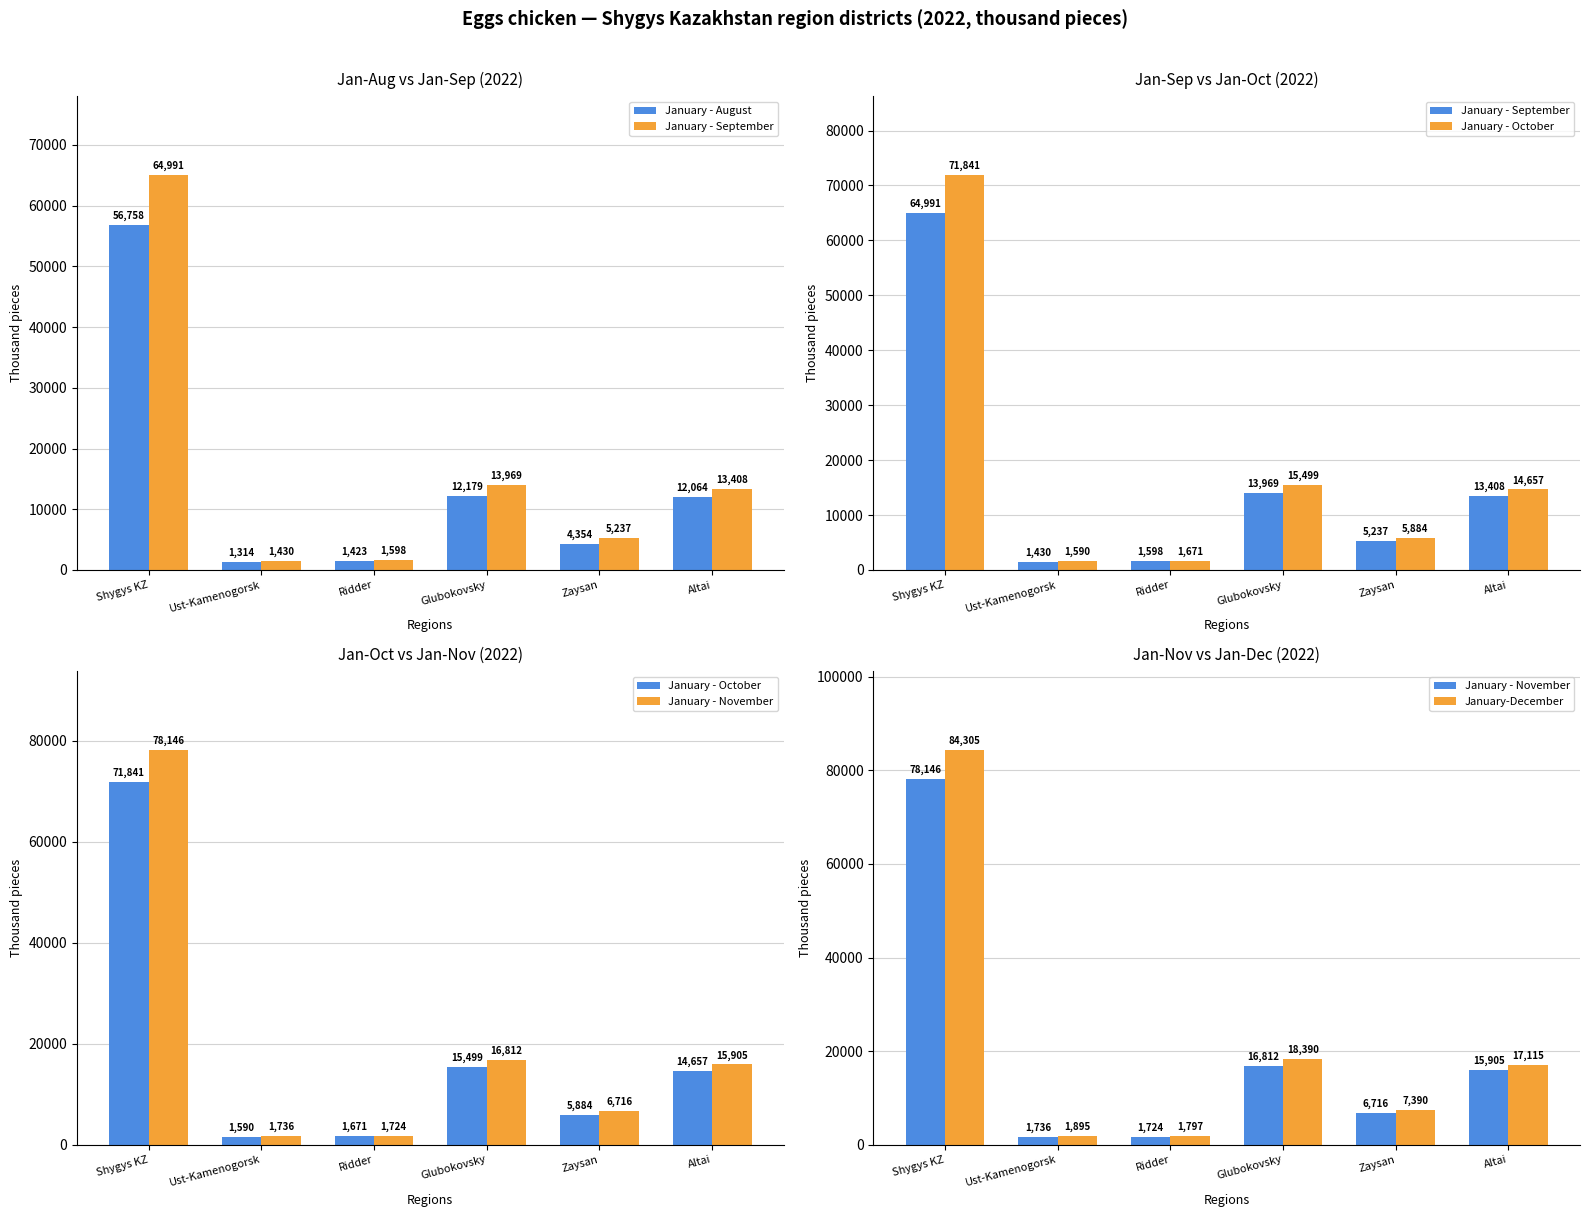

What is the difference between the maximum and minimum values in the January-December series?

82508.2